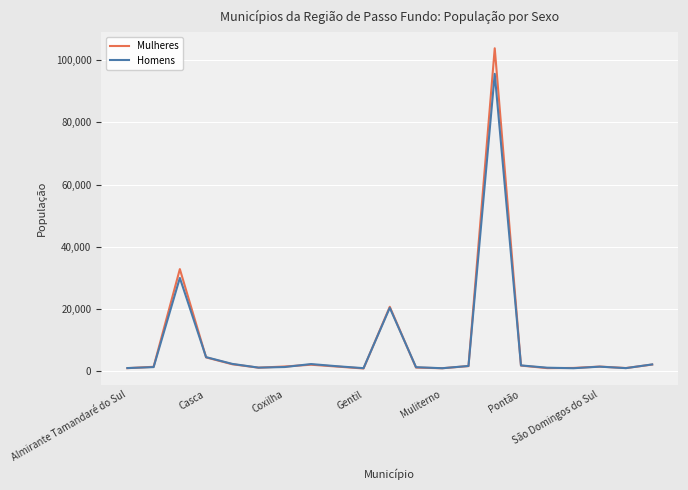

Count the number of categories in the chart.

21